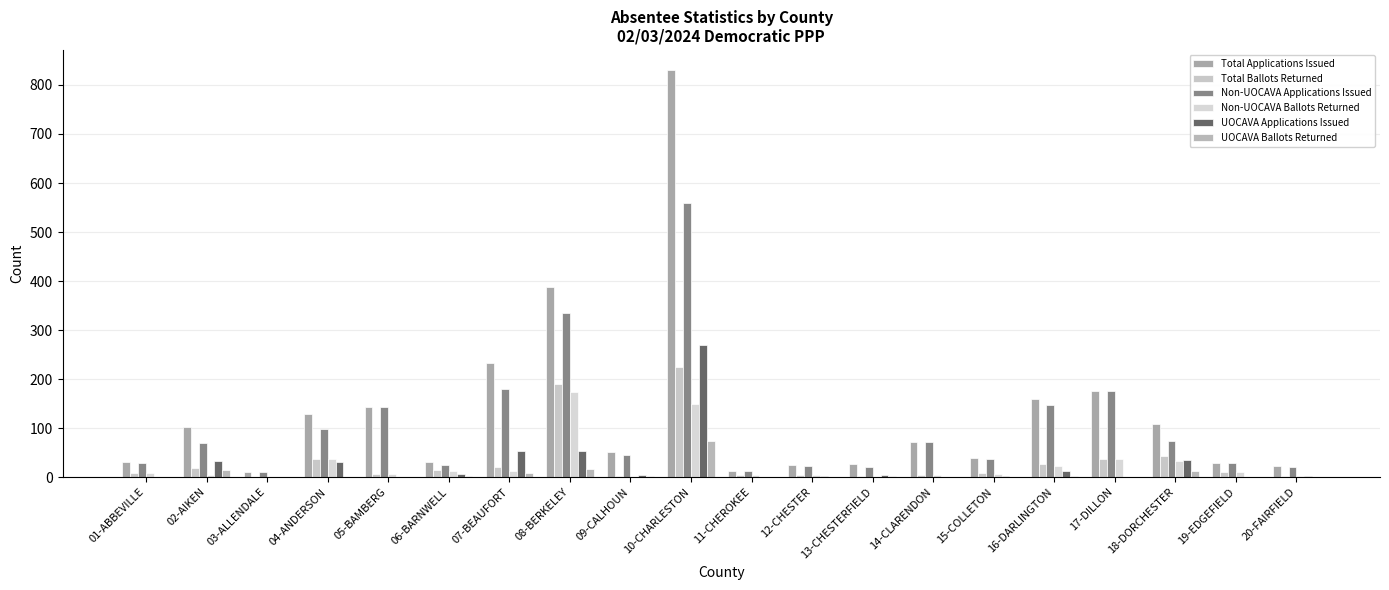

Reading left to right, list all the values displayed in this chart.

Total Applications Issued: 30	102	11	129	142	30	233	388	51	830	13	25	26	72	39	160	175	108	28	22
Total Ballots Returned: 8	19	0	37	6	15	21	190	2	224	5	5	3	5	8	26	37	44	10	2
Non-UOCAVA Applications Issued: 29	70	11	98	142	24	180	335	46	560	12	22	21	71	36	147	175	74	28	20
Non-UOCAVA Ballots Returned: 8	5	0	36	6	12	13	174	0	150	5	5	0	5	7	23	37	32	10	2
UOCAVA Applications Issued: 1	32	0	31	0	6	53	53	5	270	1	3	5	1	3	13	0	34	0	2
UOCAVA Ballots Returned: 0	14	0	1	0	3	8	16	2	74	0	0	3	0	1	3	0	12	0	0